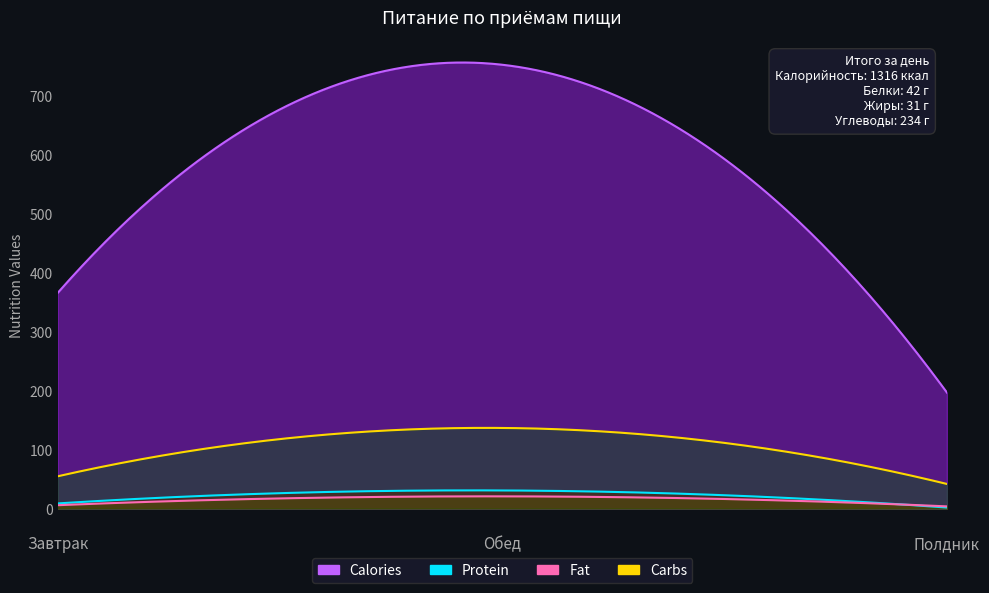

Between Завтрак and Полдник, which series saw the biggest shift?

Calories